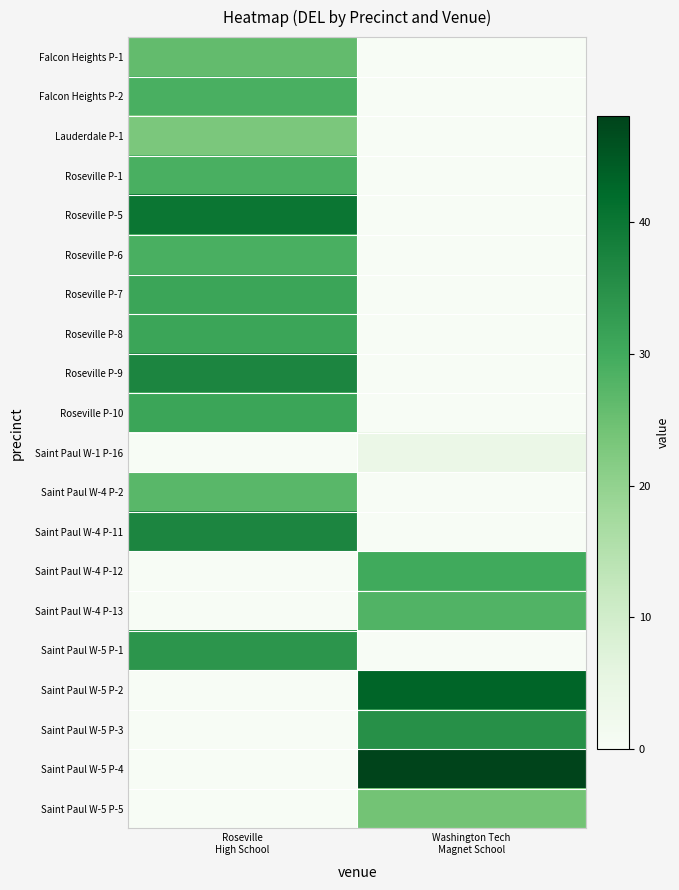

Which series changed the most between Roseville High School and Washington Tech Magnet School?

Saint Paul W-5 P-4